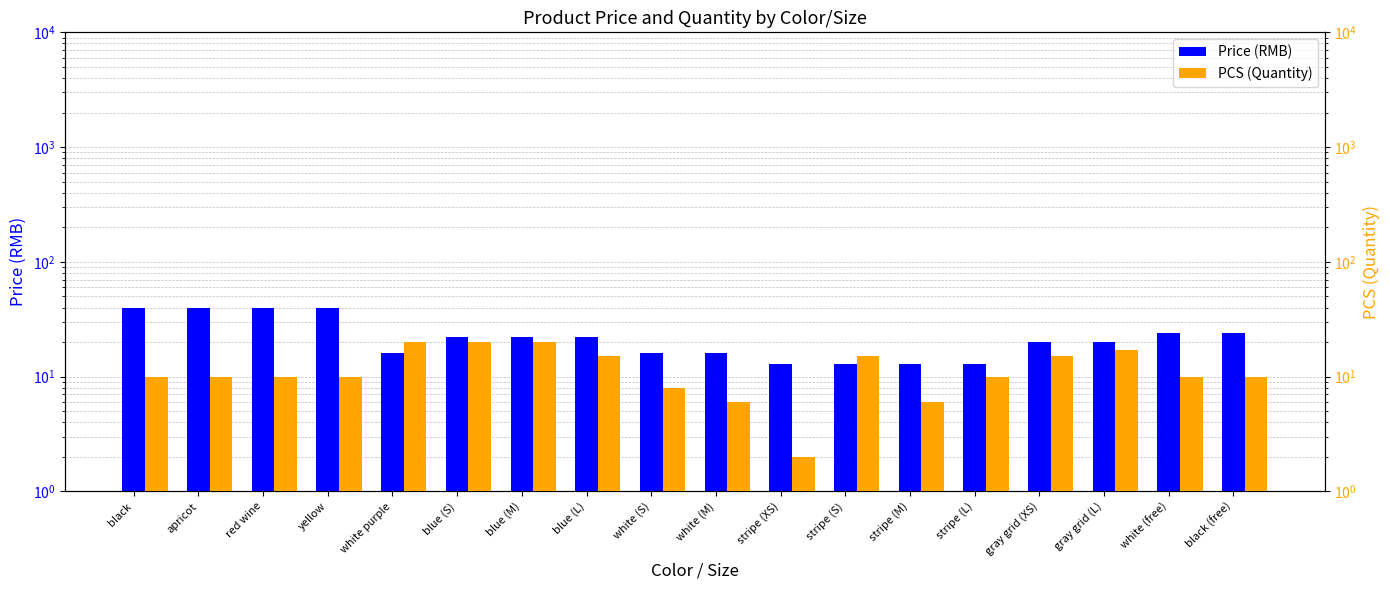

How many data points in PCS (Quantity) are less than 10?

4